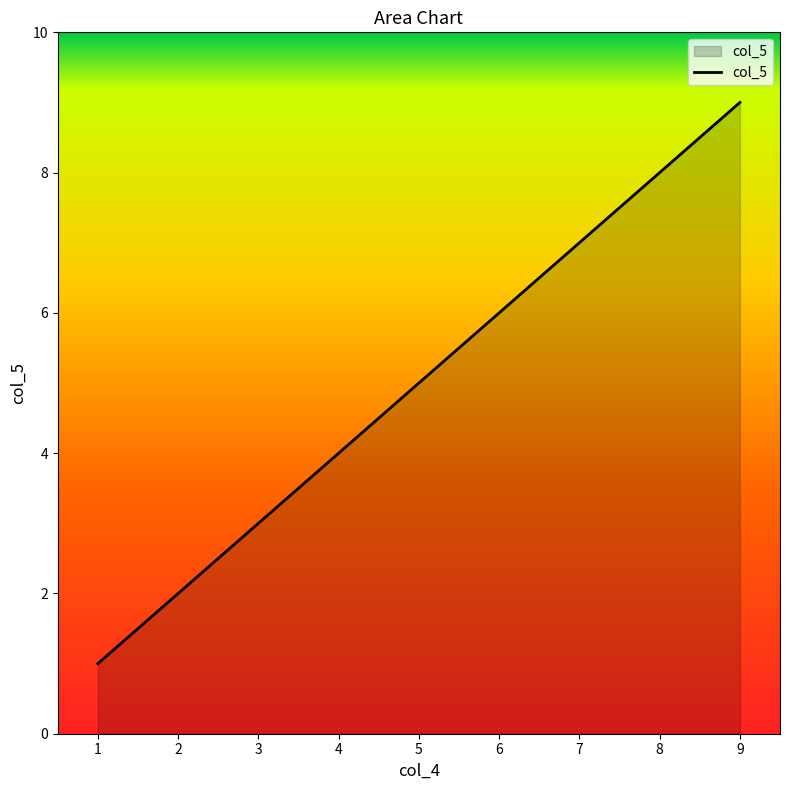

Is it true that the value at 4 is 2?

False